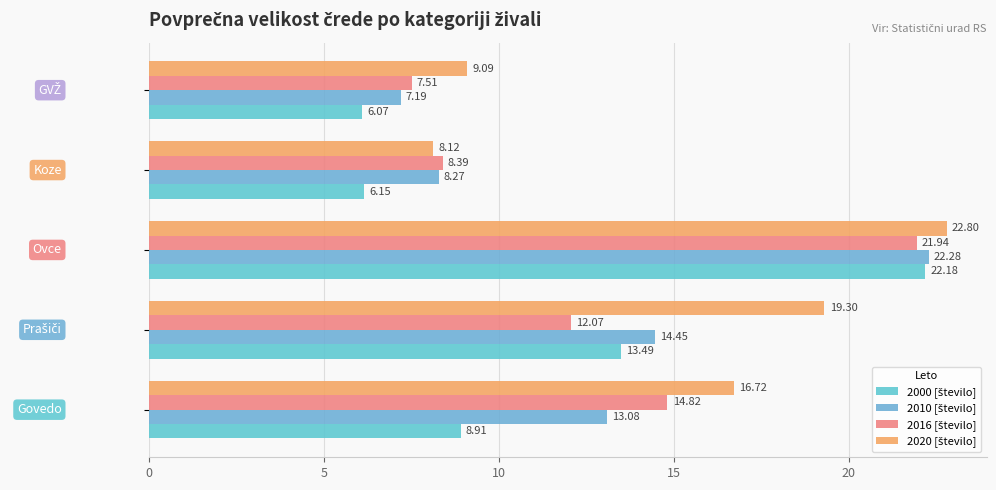

How many data points does each series have?

5